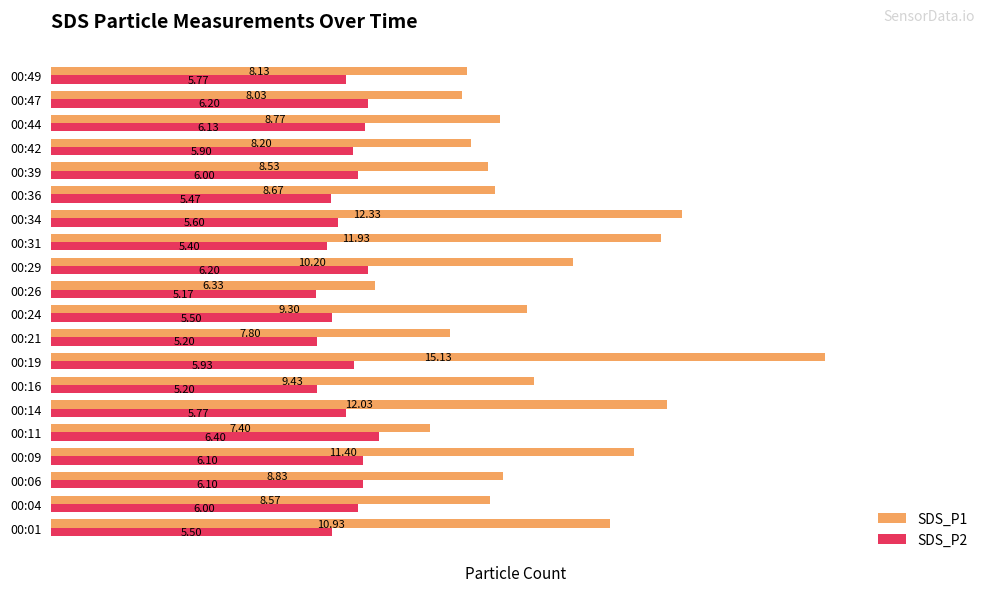

At how many categories does at least one series exceed 11?

5